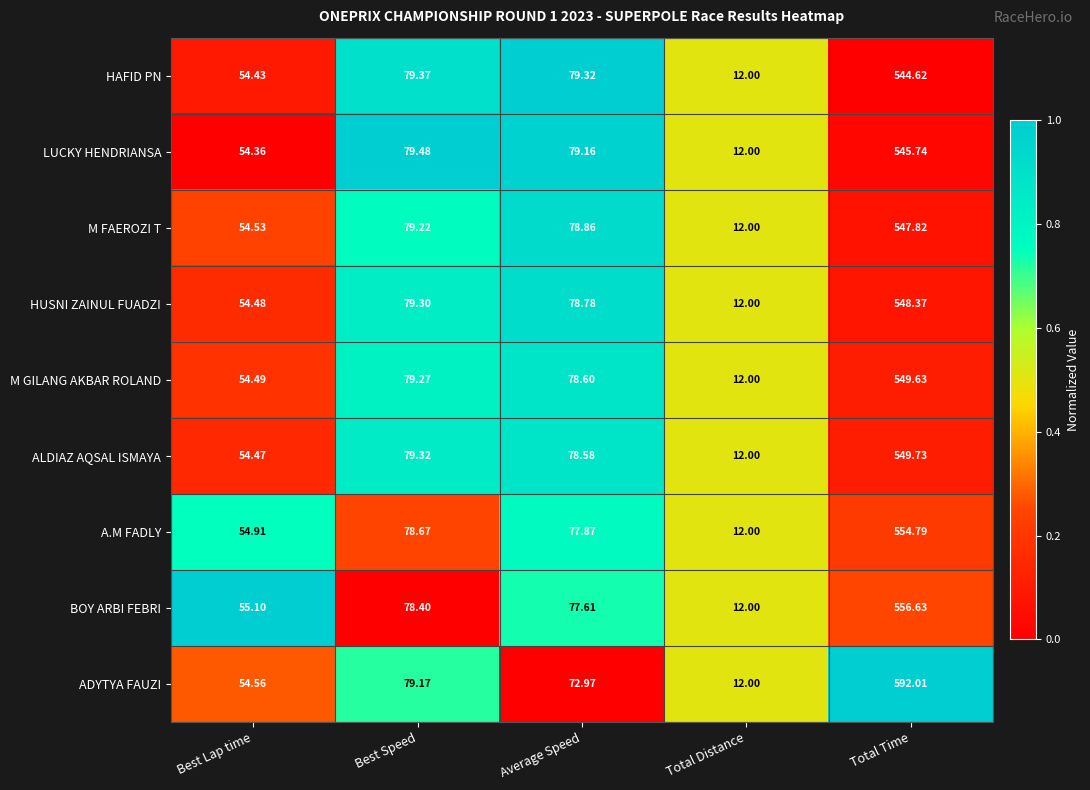

At which label does ADYTYA FAUZI first exceed 72?

Best Speed